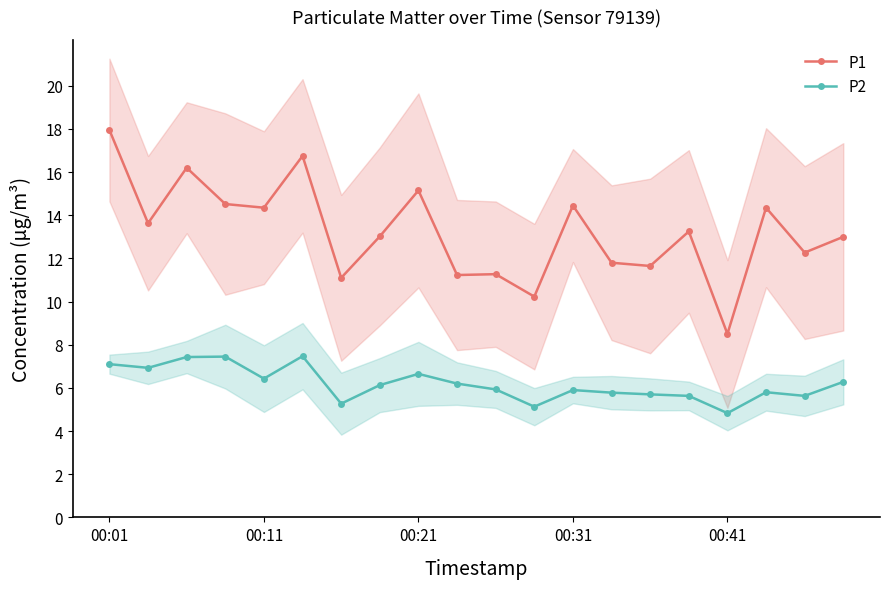

What is the sum of all P1 values?

264.7